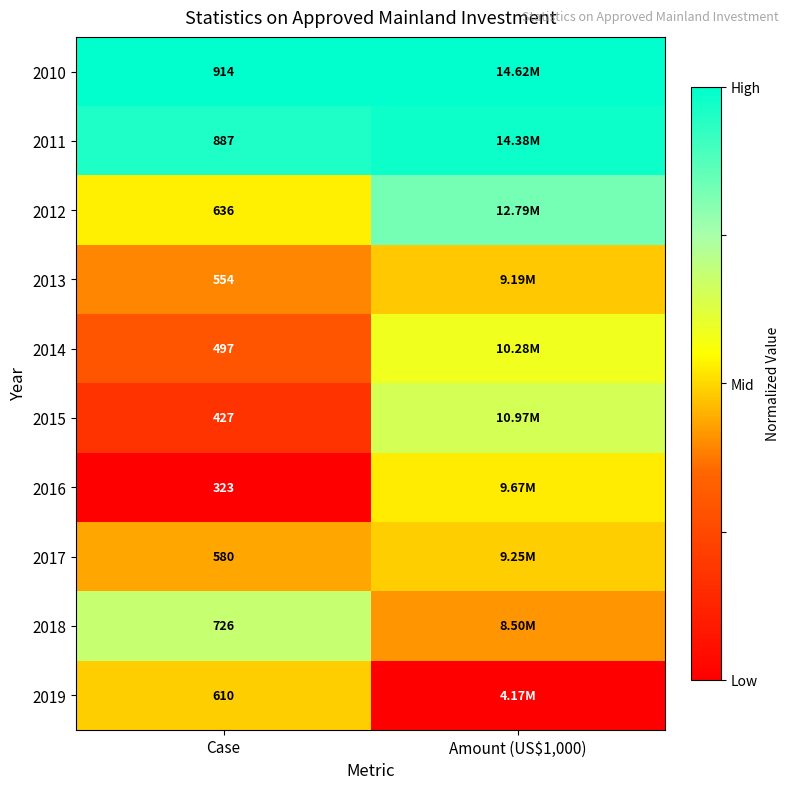

Count the number of categories in the chart.

2